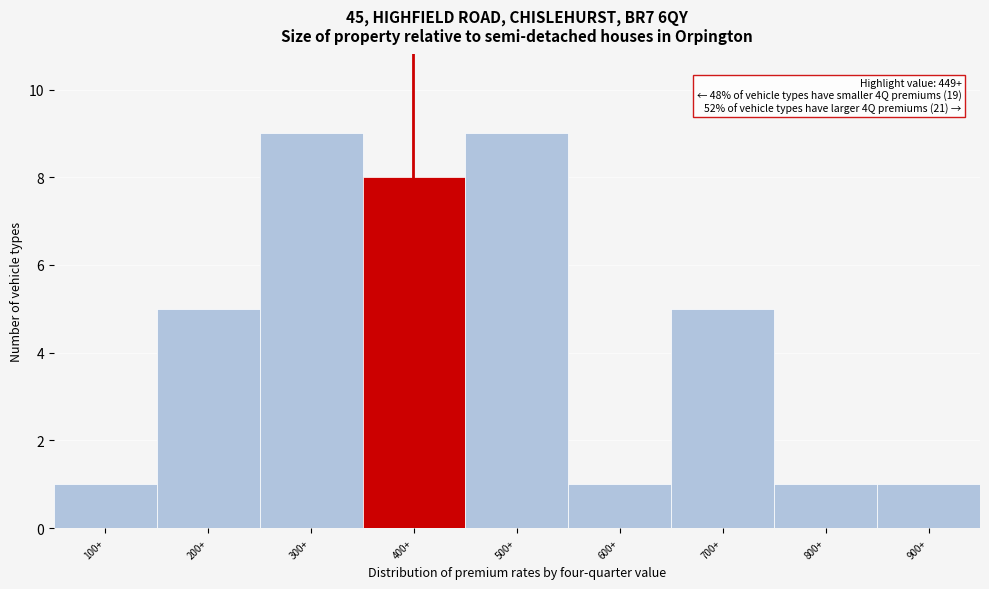

Reading left to right, extract all data points from this chart.

1	5	9	8	9	1	5	1	1